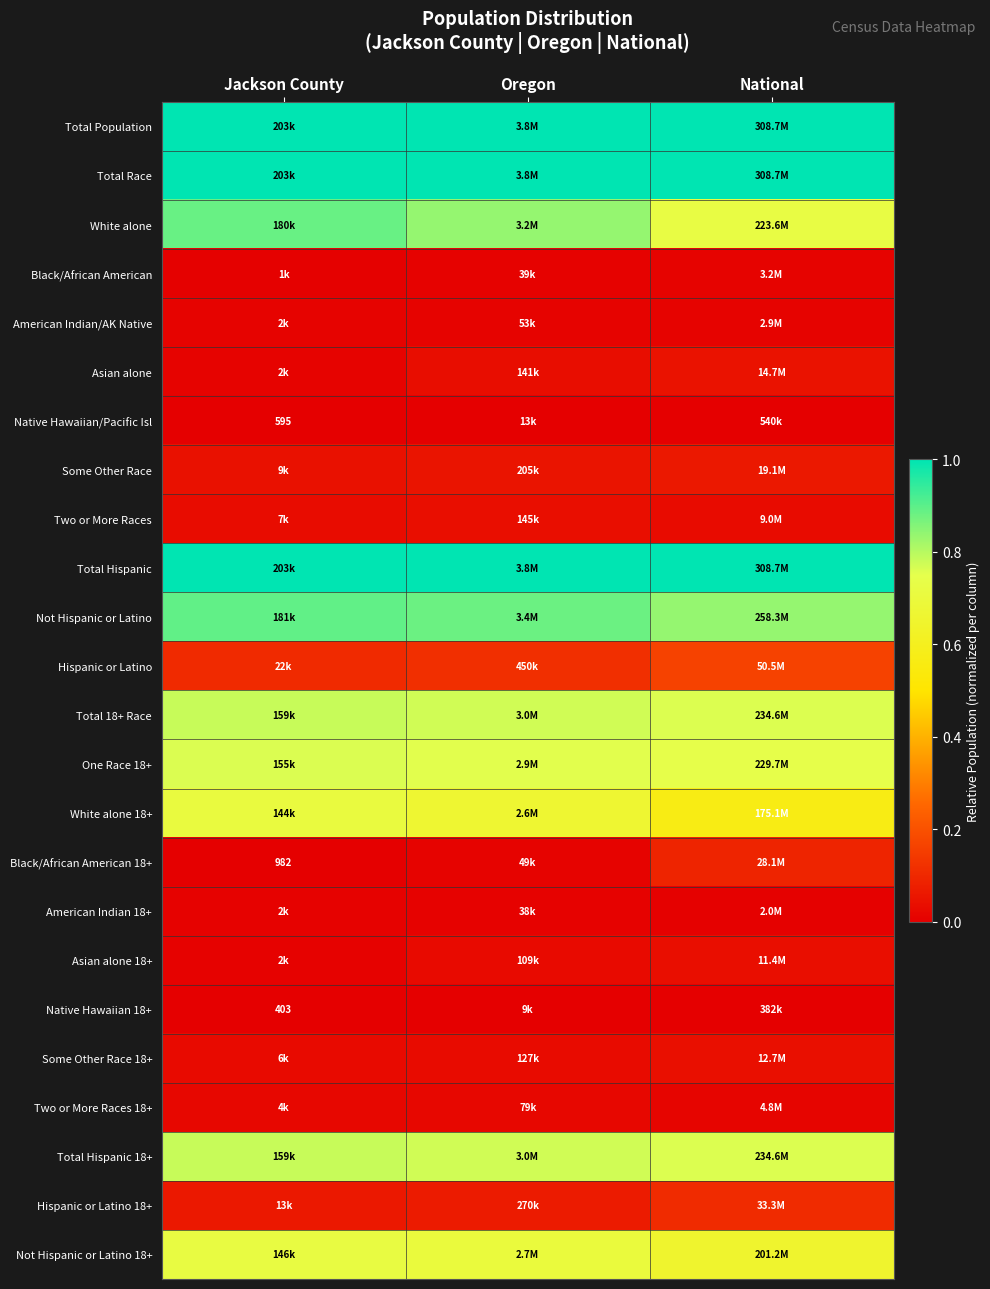

List the series in order of their peak value, lowest first.

Native Hawaiian 18+, Native Hawaiian/Pacific Isl, American Indian 18+, Black/African American, American Indian/AK Native, Two or More Races 18+, Two or More Races, Asian alone 18+, Some Other Race 18+, Asian alone, Some Other Race, Black/African American 18+, Hispanic or Latino 18+, Hispanic or Latino, White alone 18+, Not Hispanic or Latino 18+, One Race 18+, Total 18+ Race, Total Hispanic 18+, White alone, Not Hispanic or Latino, Total Population, Total Race, Total Hispanic